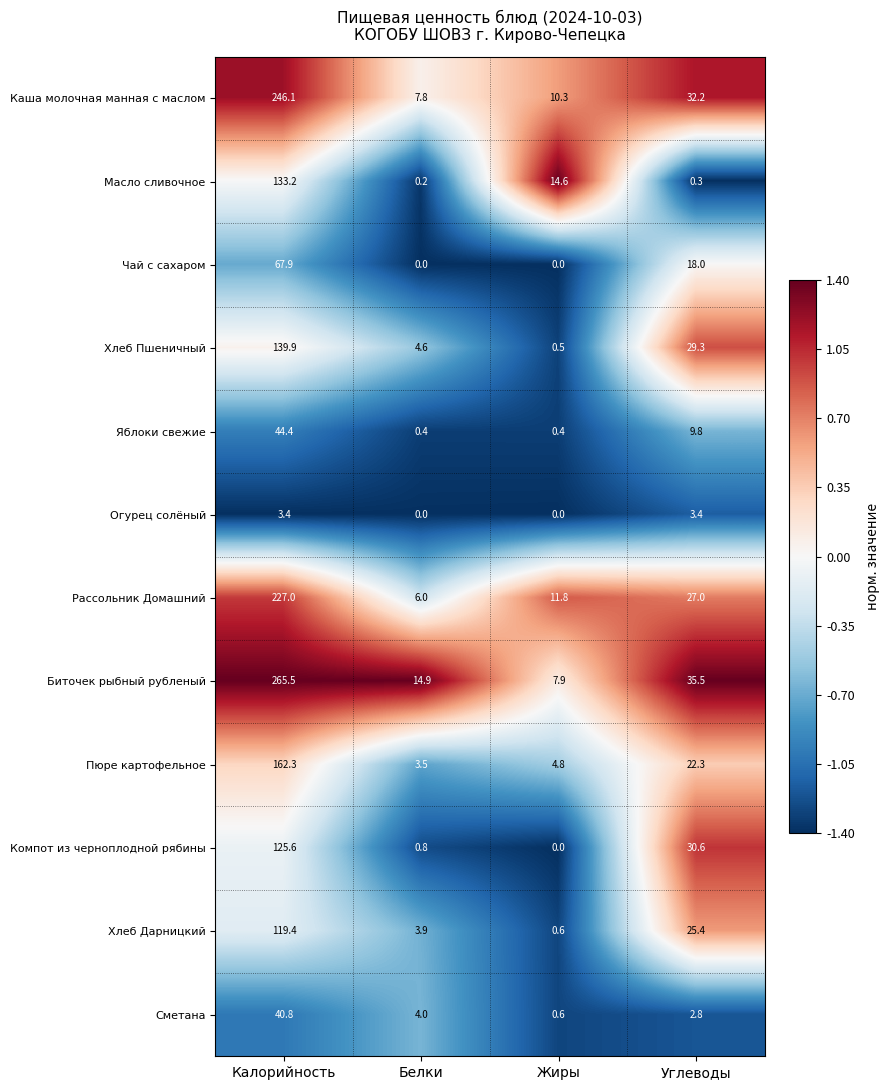

What is the total value across all series at Белки?

46.1